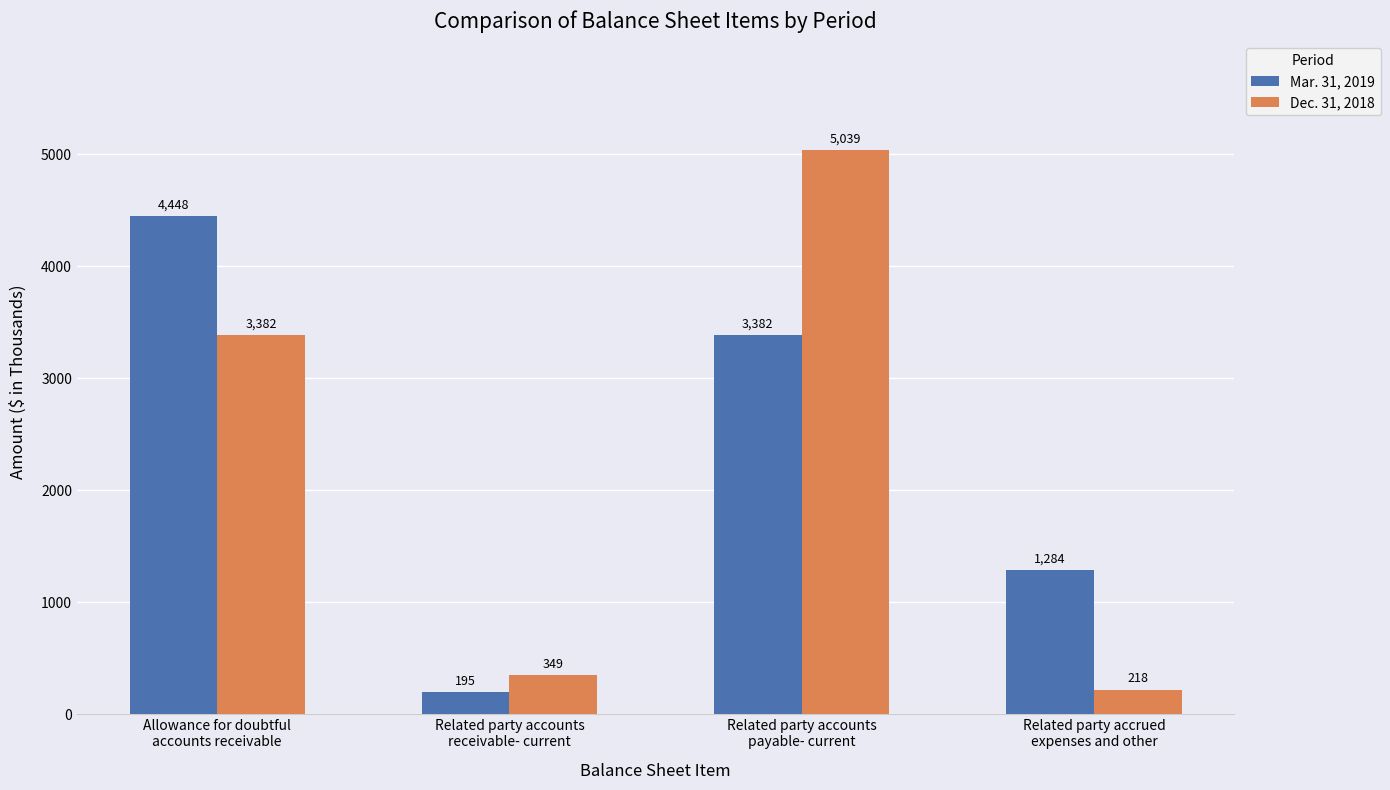

The Mar. 31, 2019 series shows 3382 at Related party accounts
payable- current. True or false?

True